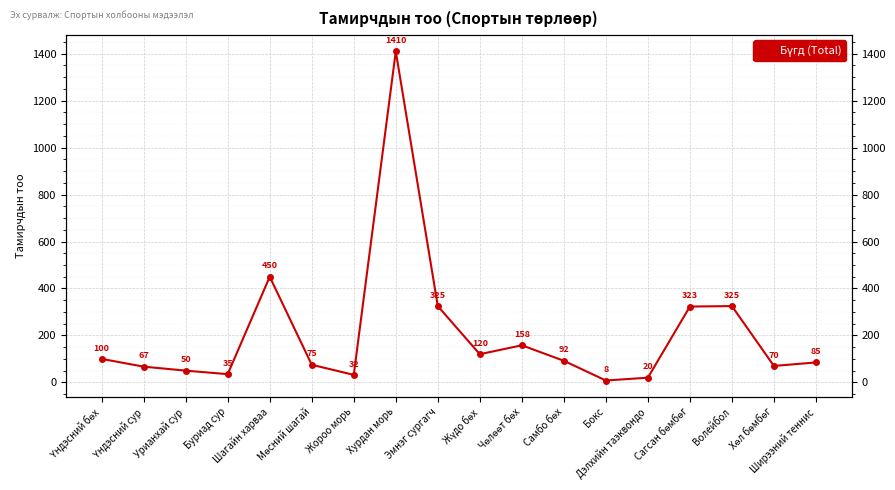

How many interior local valleys (lower than both neighbors) does the data have?

5